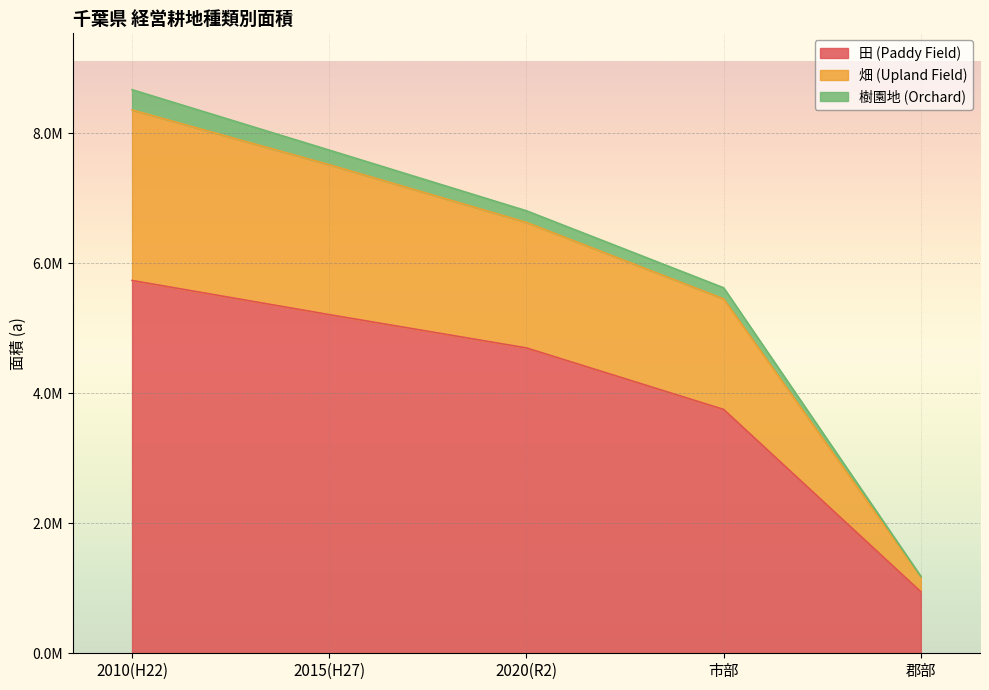

What is the lowest value of the 田 (Paddy Field) series?

946515